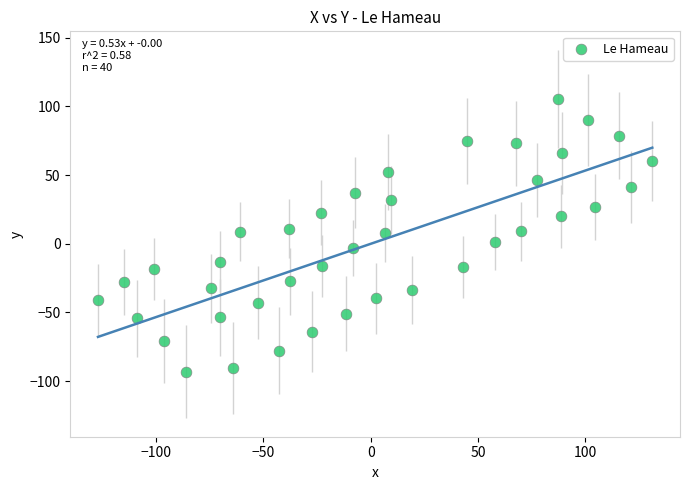

What is the range of X values (max minus min)?

258.3